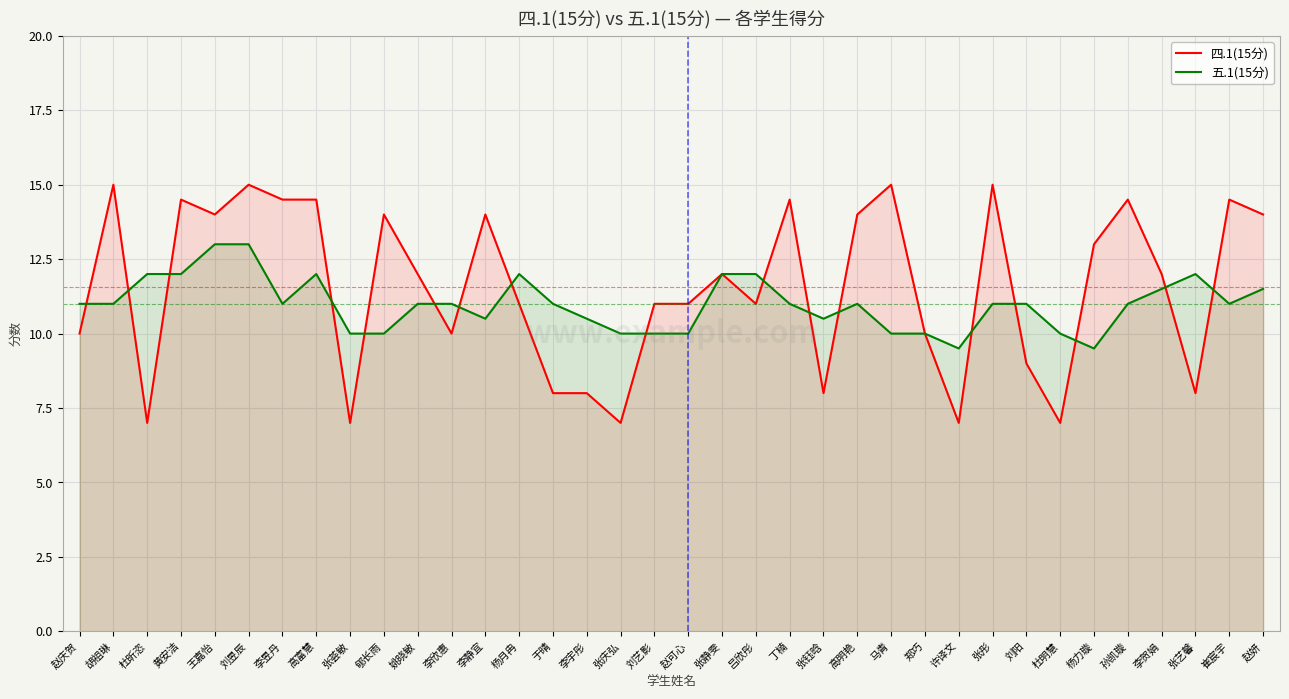

True or false: 四.1(15分) has a value of 16.3 at 姚晓敏.

False